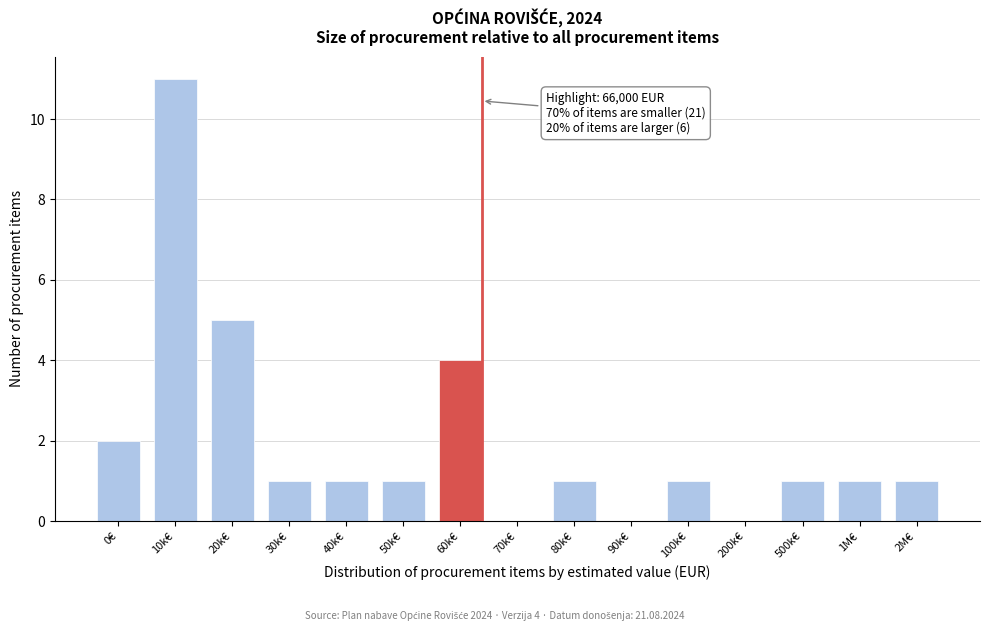

Reading left to right, extract all data points from this chart.

0€=2	10k€=11	20k€=5	30k€=1	40k€=1	50k€=1	60k€=4	70k€=0	80k€=1	90k€=0	100k€=1	200k€=0	500k€=1	1M€=1	2M€=1